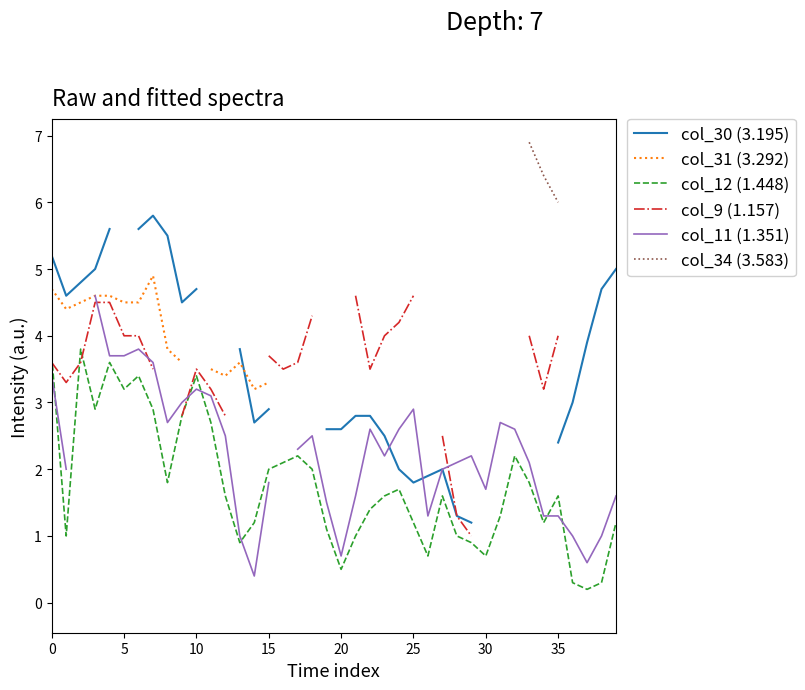

Does the chart have visible grid lines?

No